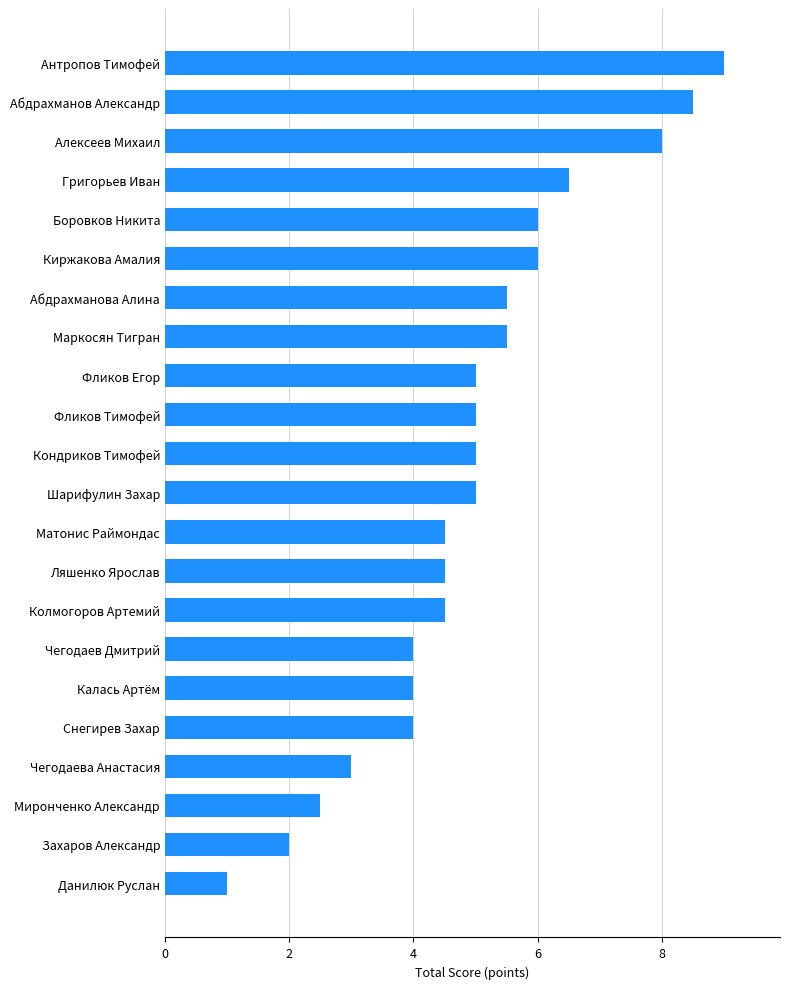

Between Шарифулин Захар and Чегодаев Дмитрий, which is larger?

Шарифулин Захар